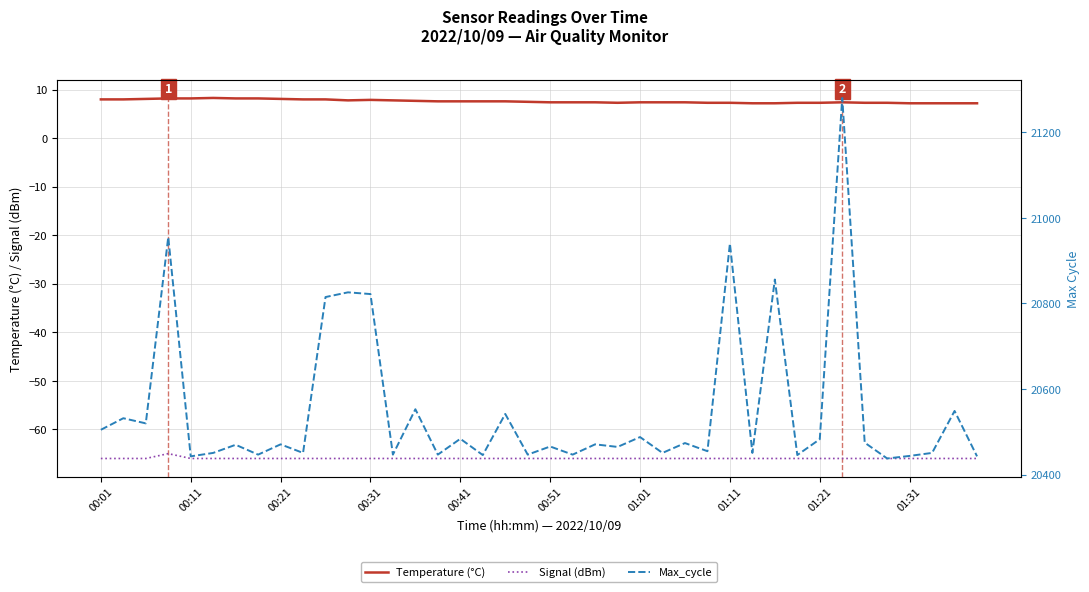

At which category is the sum across all series the highest?

33